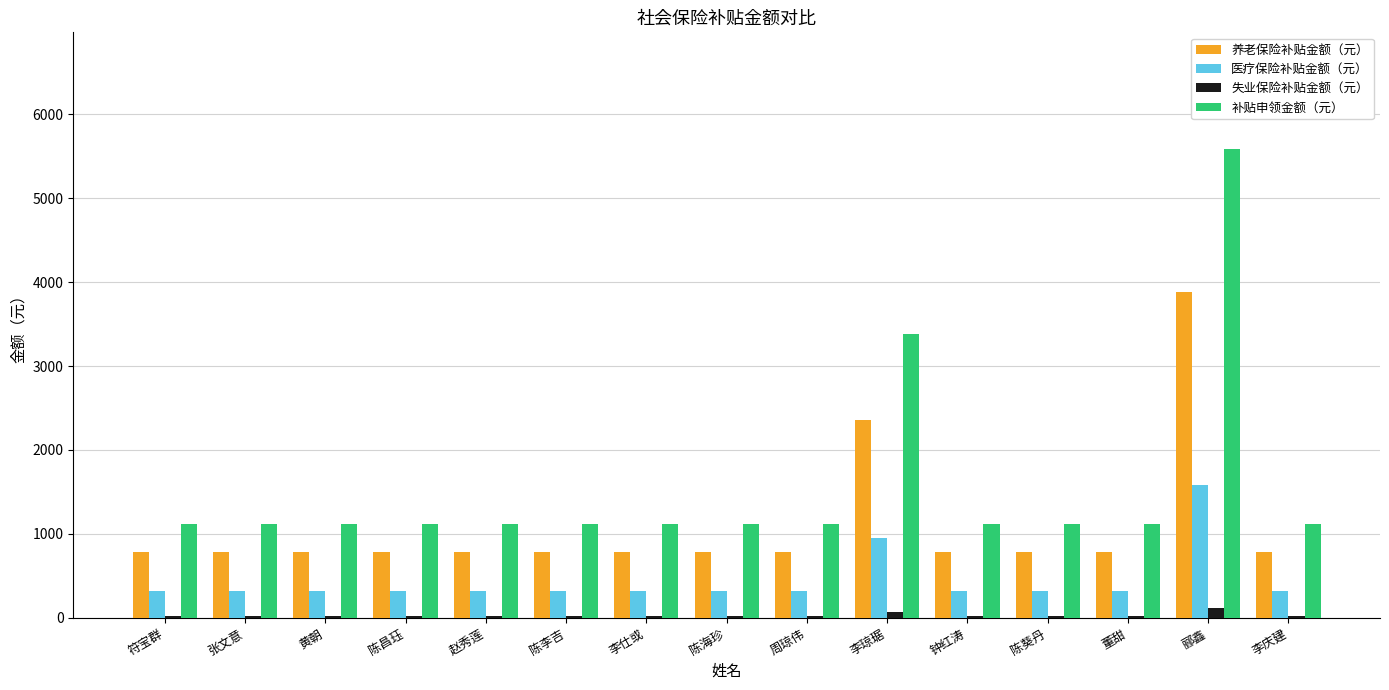

Is it true that 补贴申领金额（元） equals 1375.7 at 李琼琚?

False